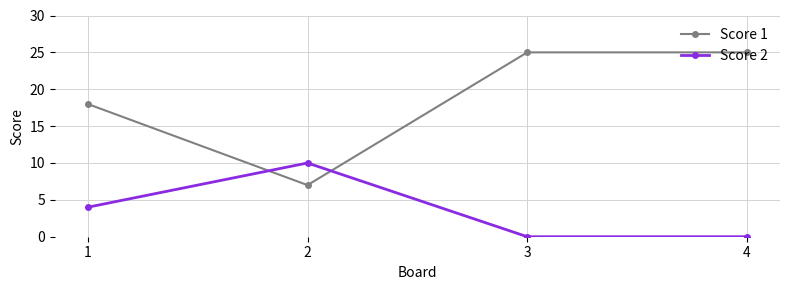

What are all the series names shown in the legend?

Score 1, Score 2